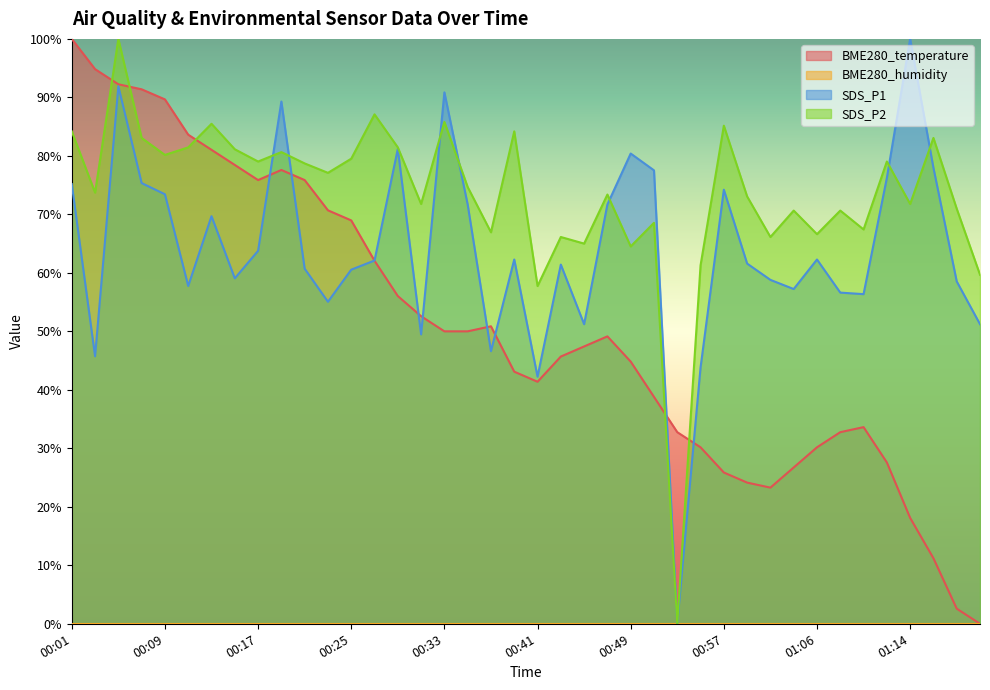

What is the spread (max minus min) of values at 01:02?

42.9